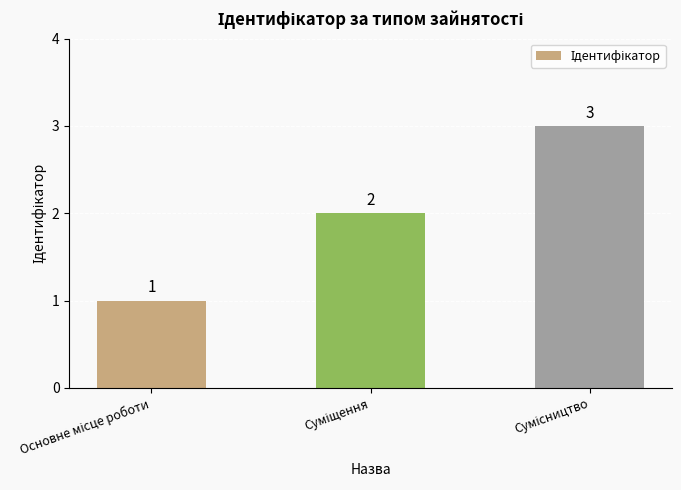

How many values are between 1 and 3?

3